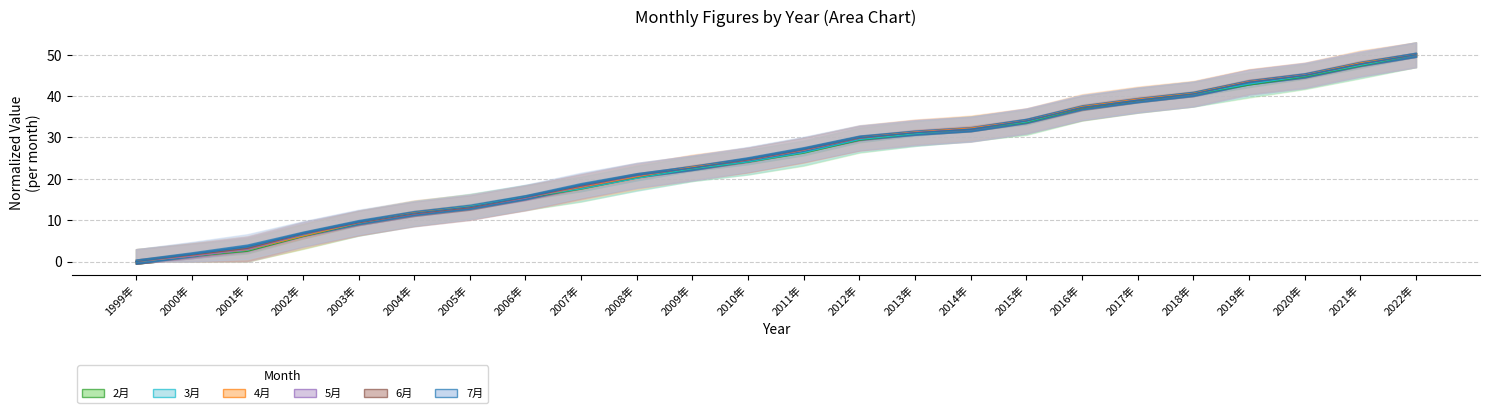

After their last crossing, which series has the higher values: 4月 or 3月?

4月